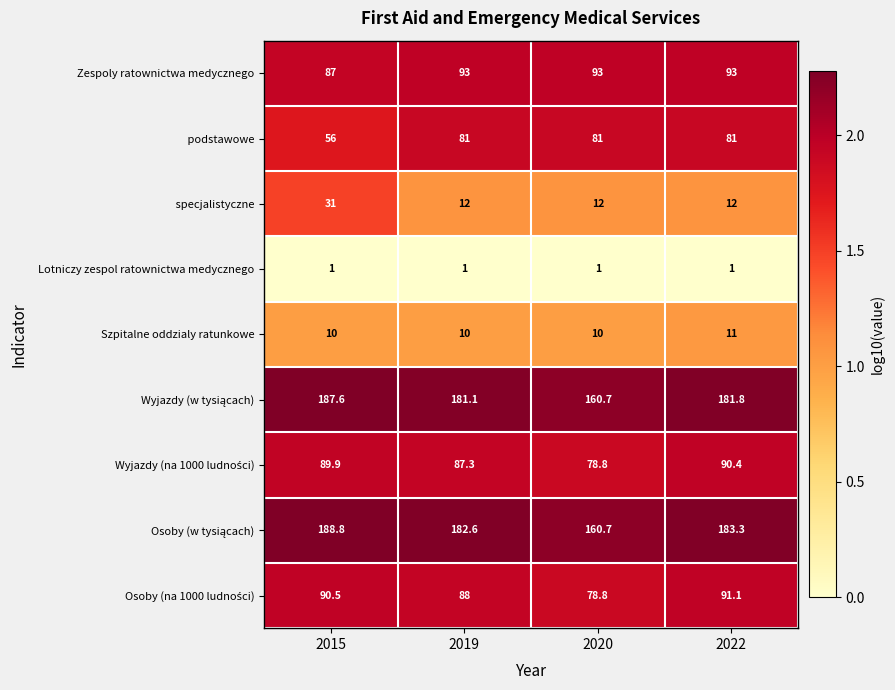

What is the difference between the maximum and minimum values in the Szpitalne oddzialy ratunkowe series?

1.0